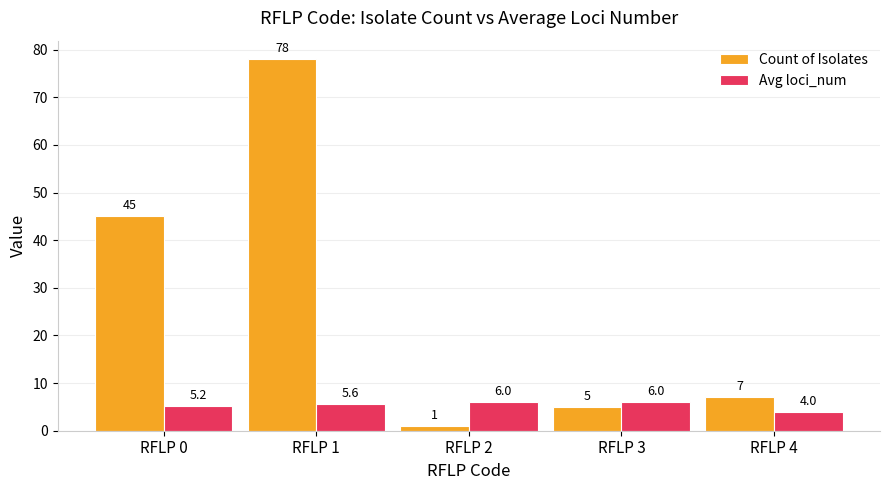

At which label is Avg loci_num closest to 5?

RFLP 0